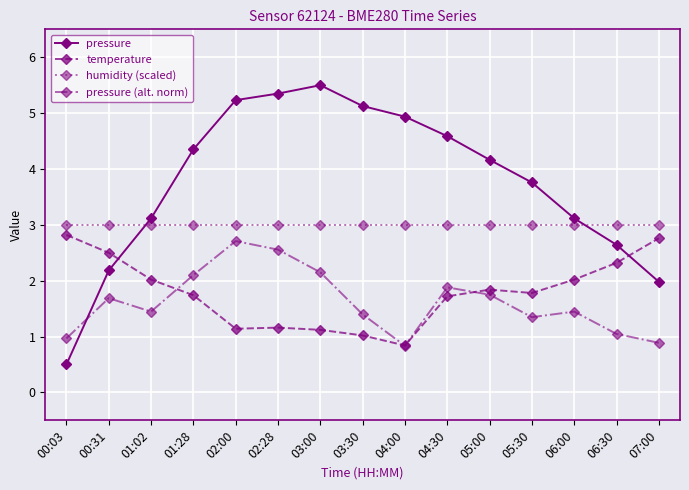

How many lines are shown in the chart?

4